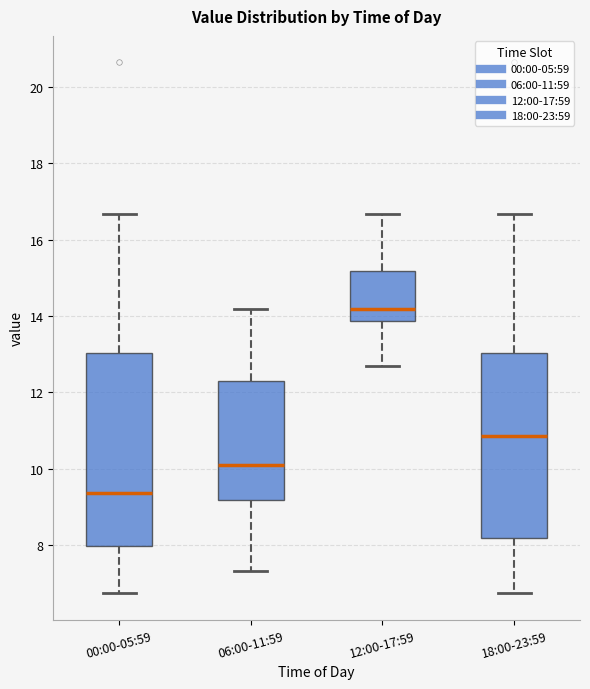

Which box is the tallest, from its lower edge to its upper edge?

00:00-05:59